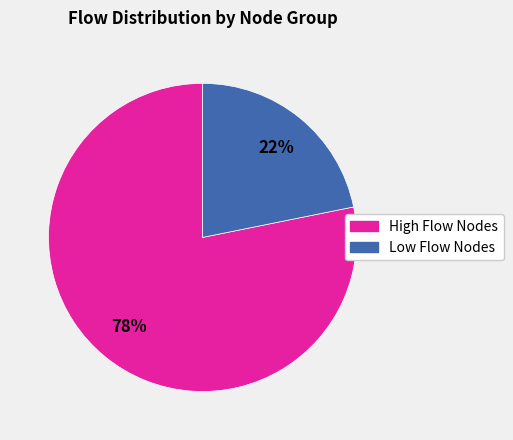

To the nearest percent, what is the average slice percentage?

50%